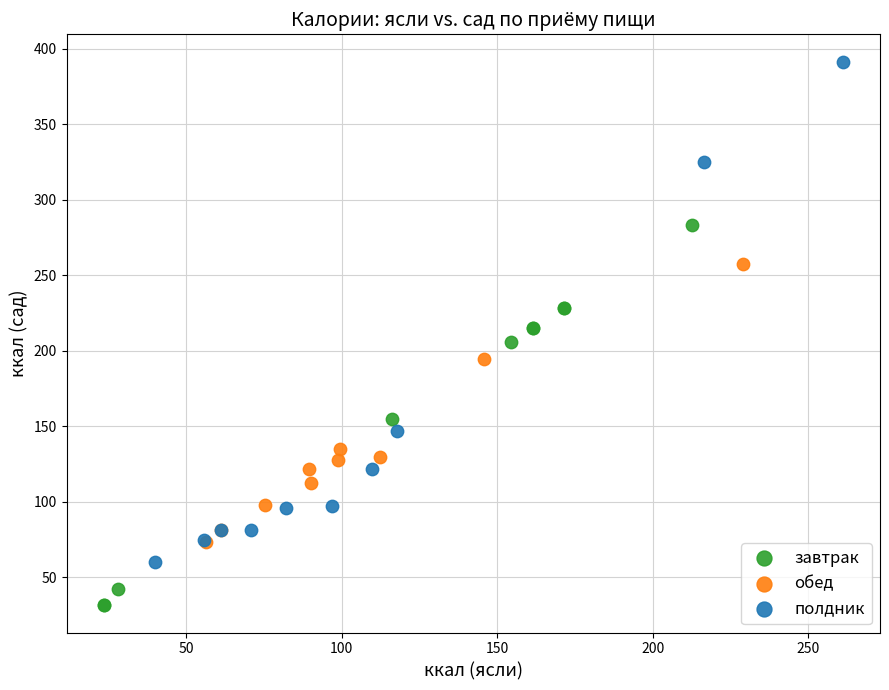

Which series has the largest Y range (max minus min)?

полдник